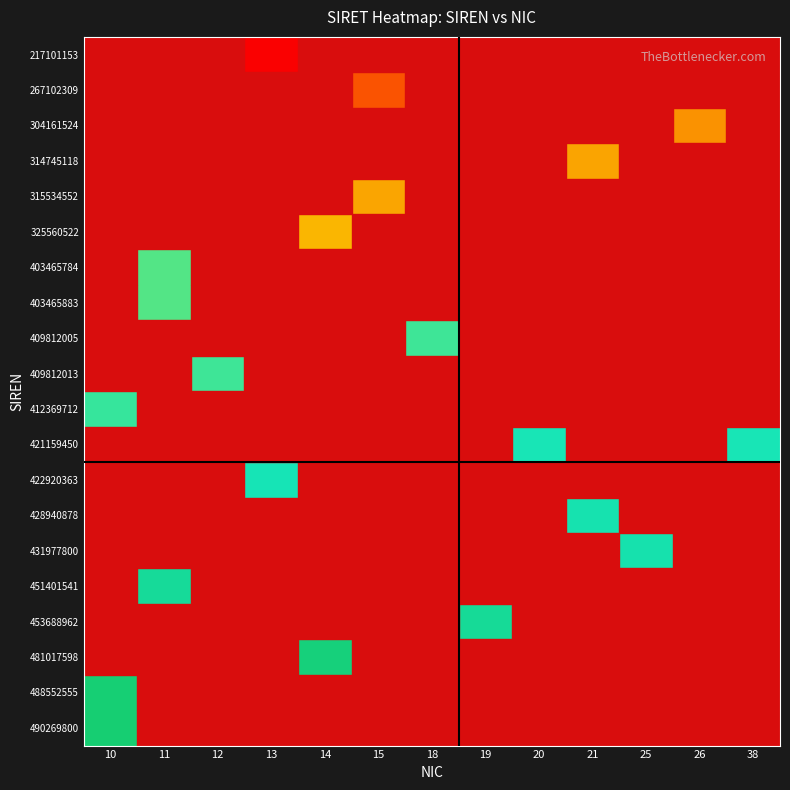

True or false: 304161524 has a value of 0.2 at 26.

False